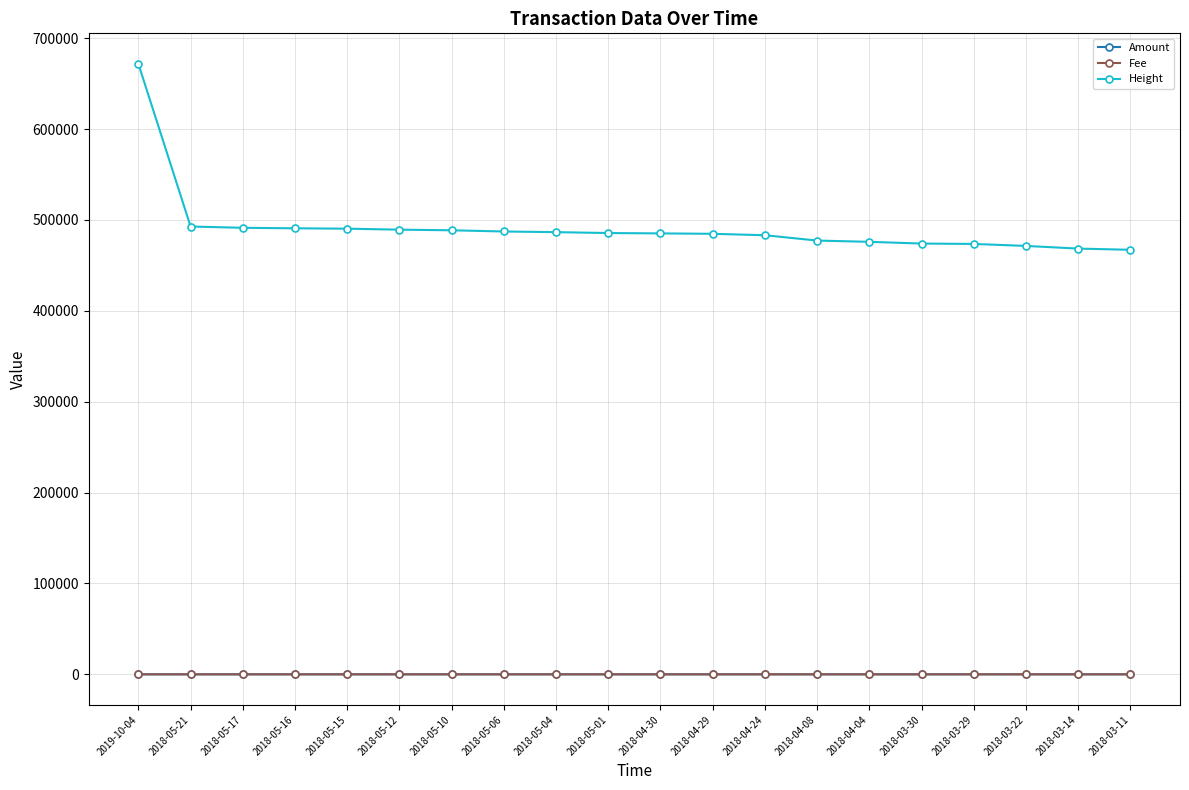

True or false: Fee and Height intersect in this chart.

False